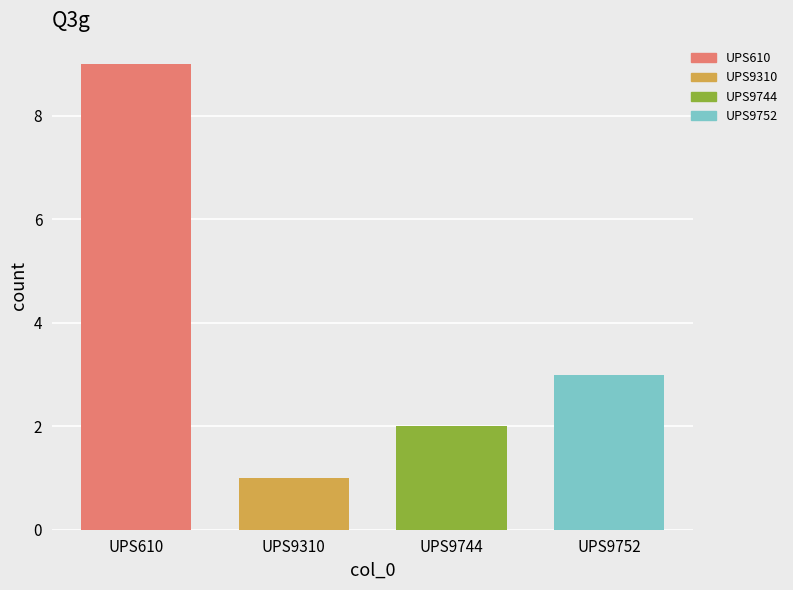

Reading right to left, list all the values displayed in this chart.

UPS9752=3	UPS9744=2	UPS9310=1	UPS610=9